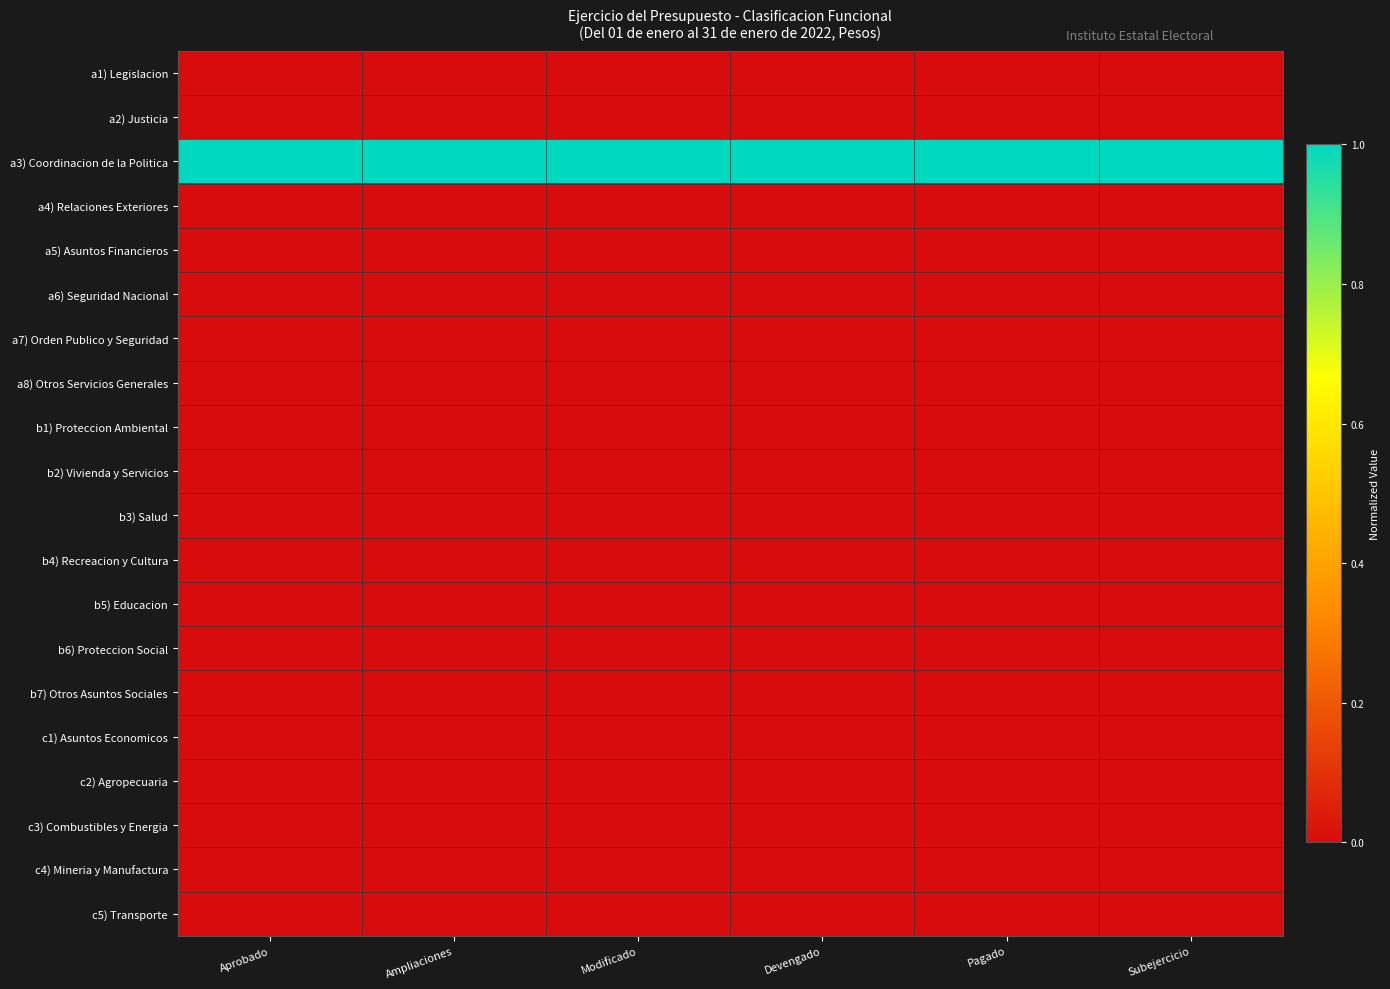

What is the difference between the highest and lowest values at Devengado?

1